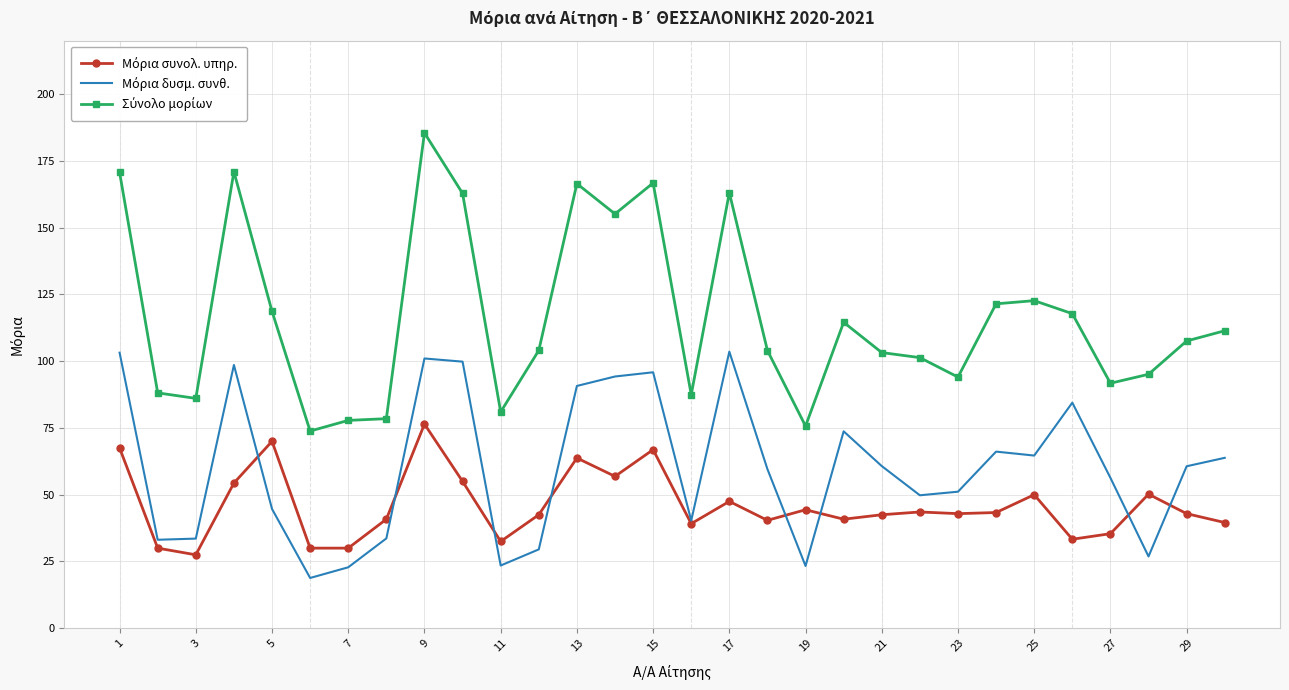

What is the maximum value shown in the chart?

185.5